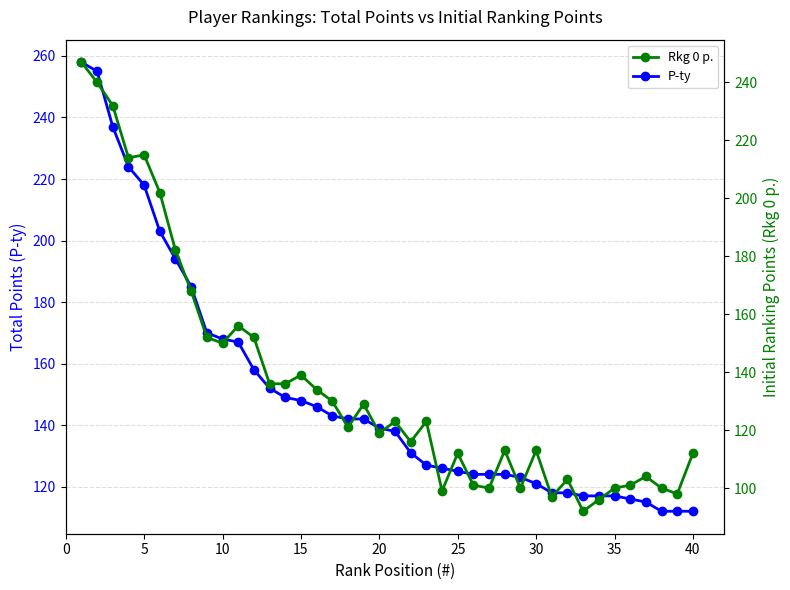

Reading right to left, what are all the values shown in this chart?

P-ty: 112	112	112	115	116	117	117	117	118	118	121	123	124	124	124	125	126	127	131	138	139	142	142	143	146	148	149	152	158	167	168	170	185	194	203	218	224	237	255	258
Rkg 0 p.: 112	98	100	104	101	100	96	92	103	97	113	100	113	100	101	112	99	123	116	123	119	129	121	130	134	139	136	136	152	156	150	152	168	182	202	215	214	232	240	247